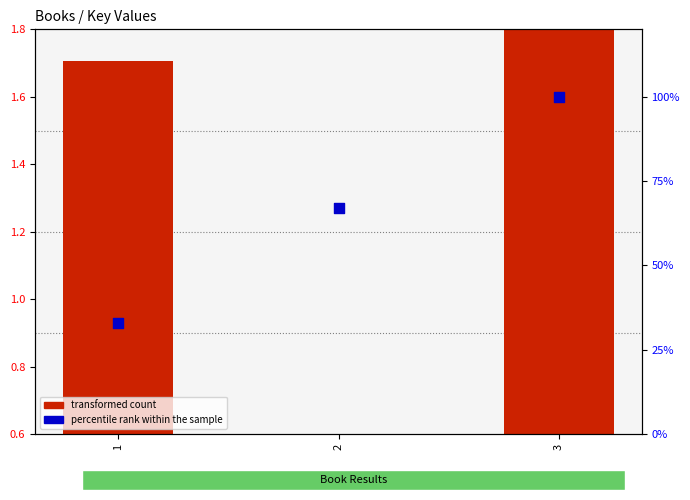

At which category is the sum across all series the highest?

3